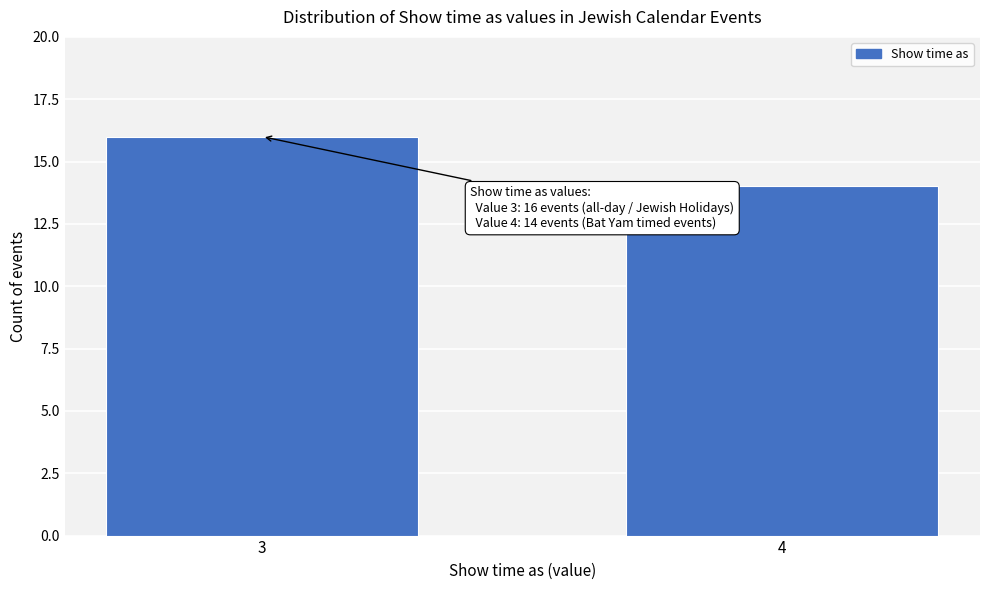

Reading left to right, transcribe all the data shown in this chart.

3=16	4=14